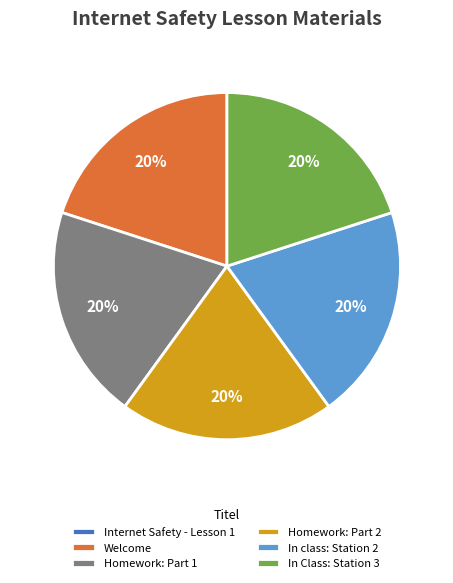

True or false: In Class: Station 3 accounts for 20% of the total.

True